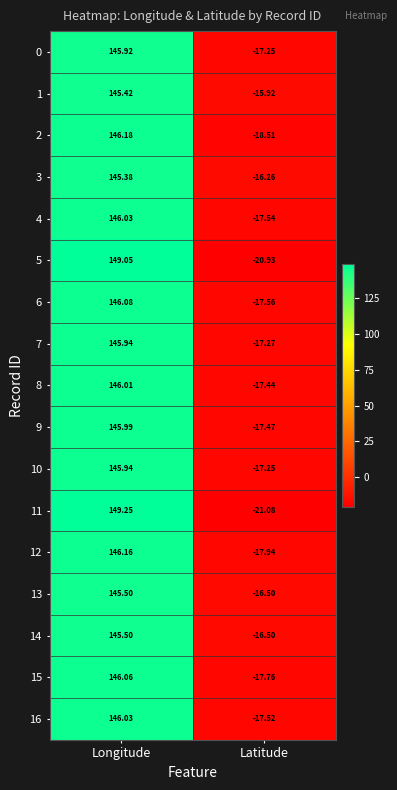

At which label does 16 first exceed 146?

Longitude